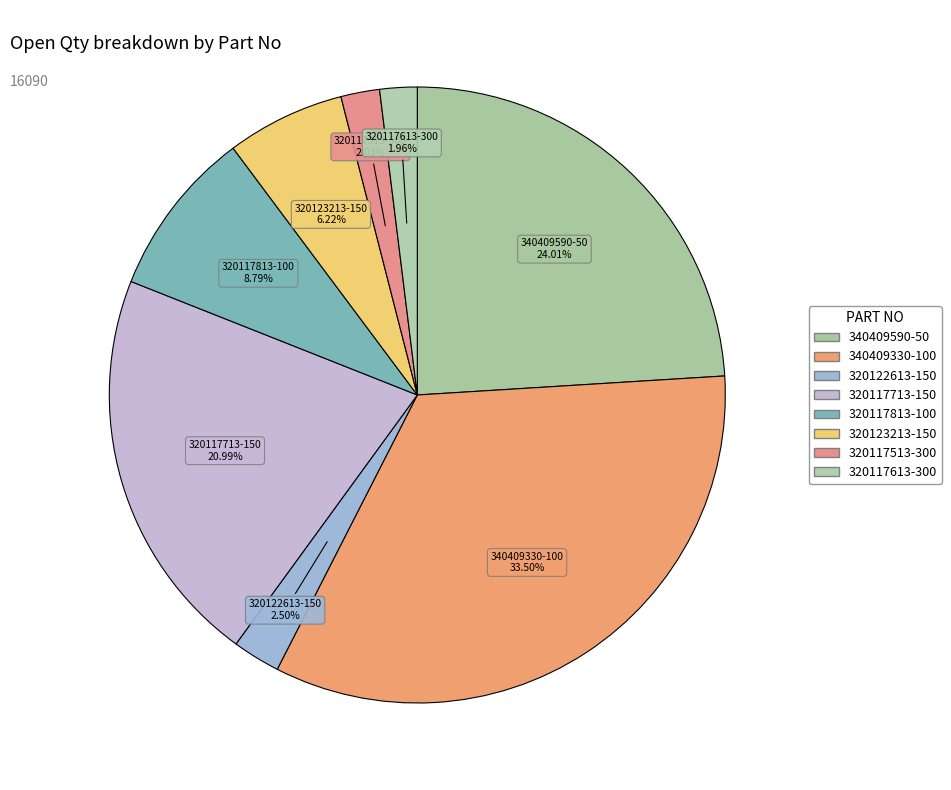

To the nearest percent, what percentage of the pie is 320117513-300?

2%